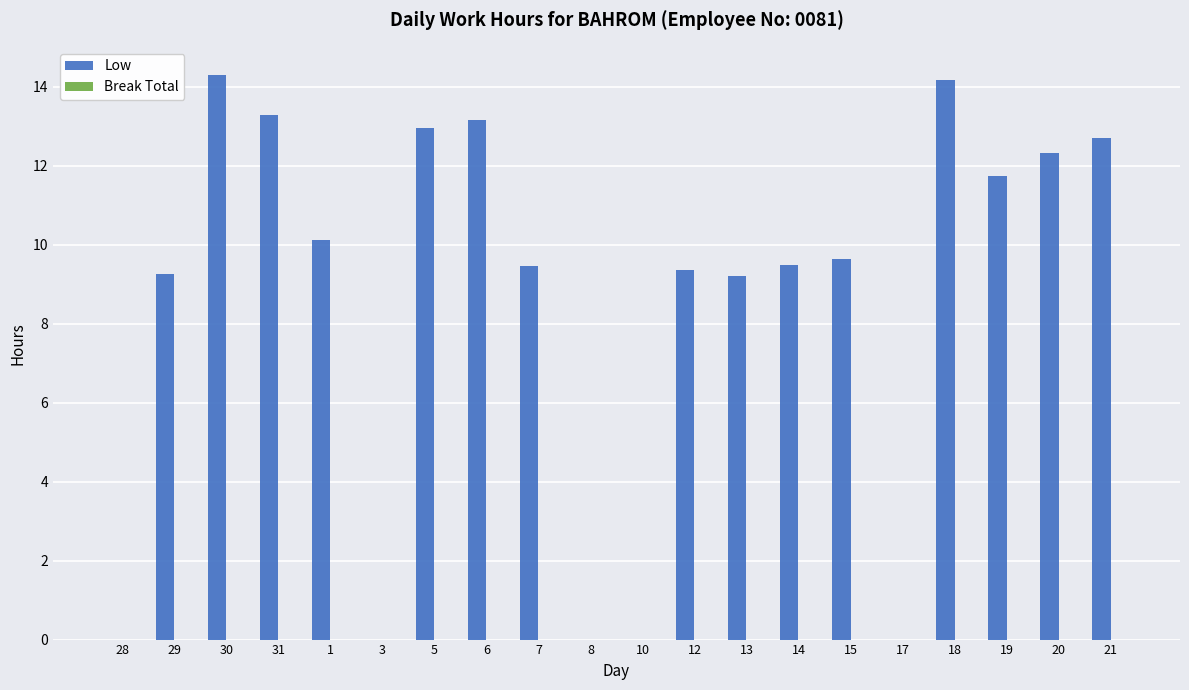

At which label does the data first exceed 9?

29